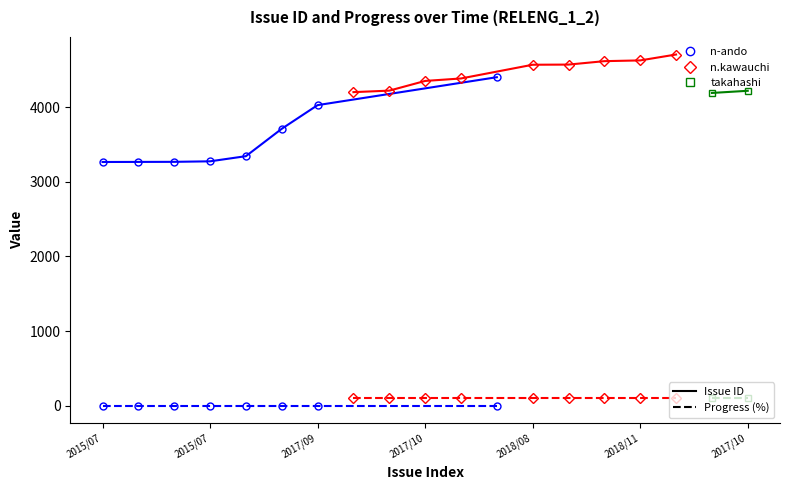

Between 2018/08/07 and 2016/11/17, which is larger?

2018/08/07